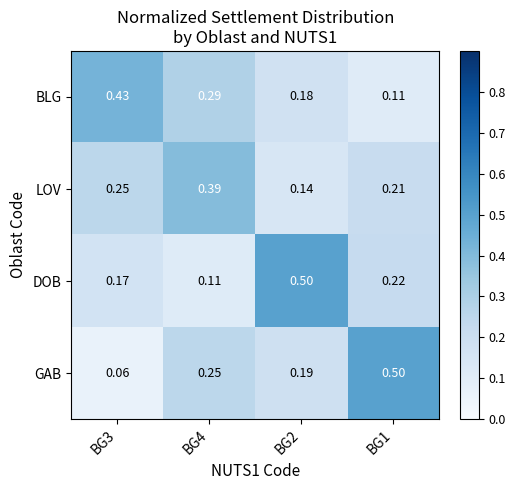

Which series has the largest range (max minus min)?

GAB